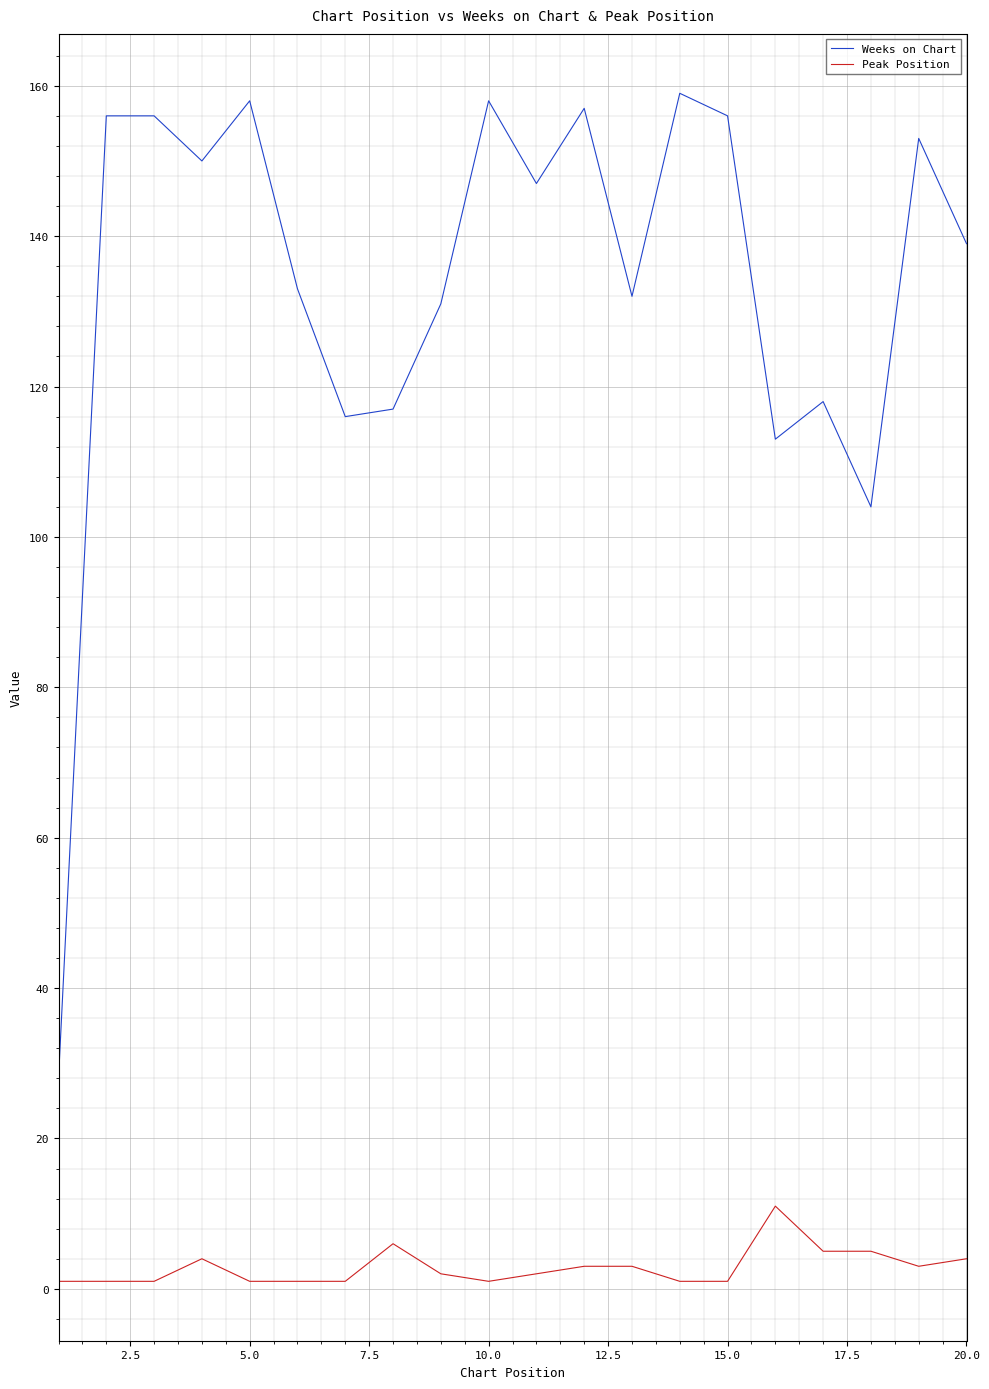

What is the difference between the maximum and minimum values in the Weeks on Chart series?

131